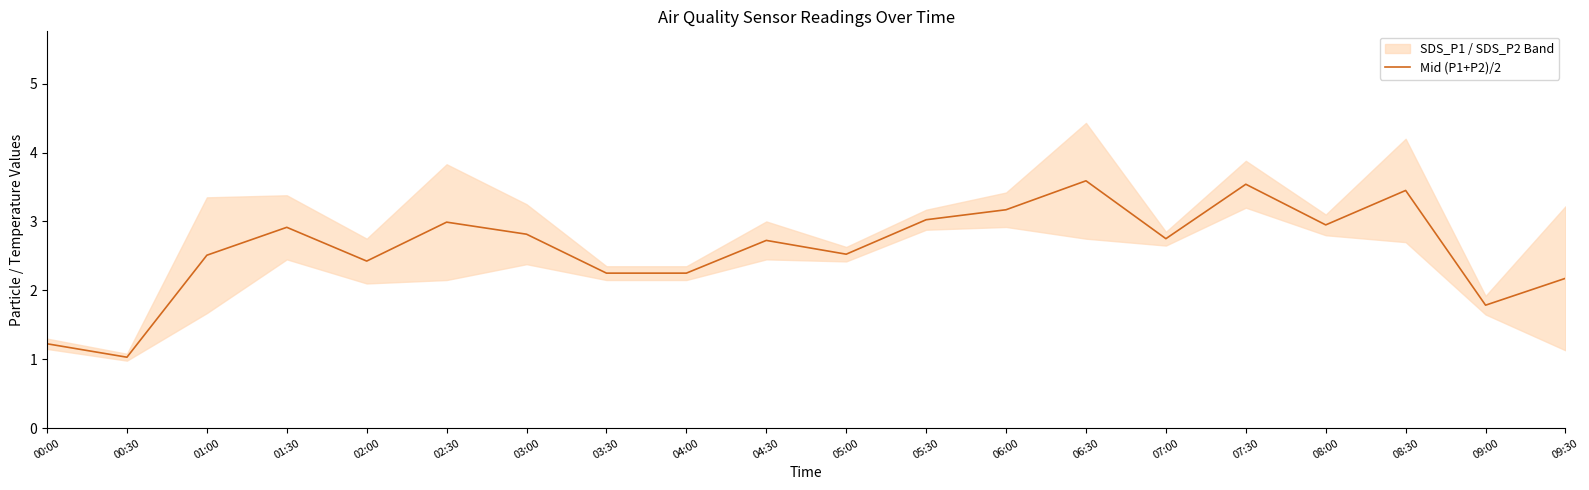

What is the value of the 3rd point from the left?

2.5